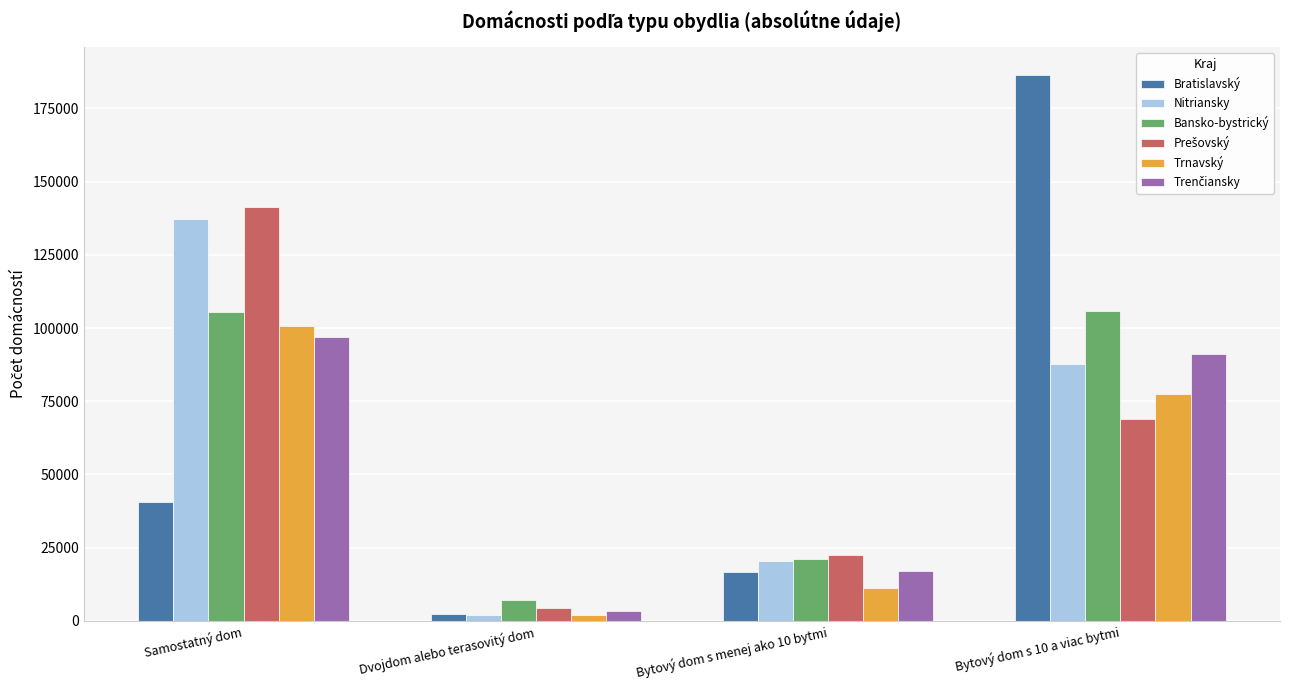

Does the chart contain stacked bars?

No